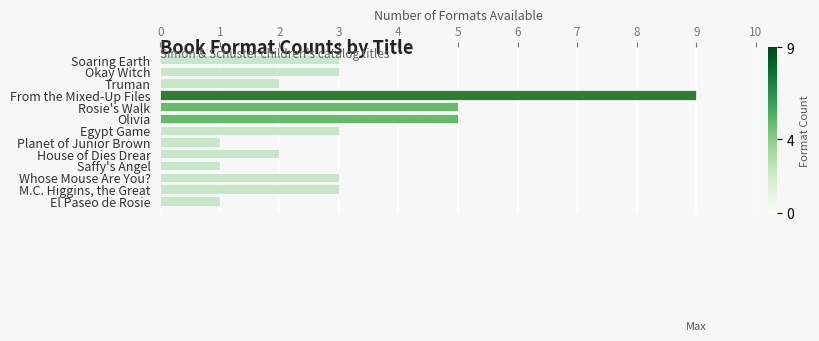

What is the change in value from Saffy's Angel to Whose Mouse Are You??

+2